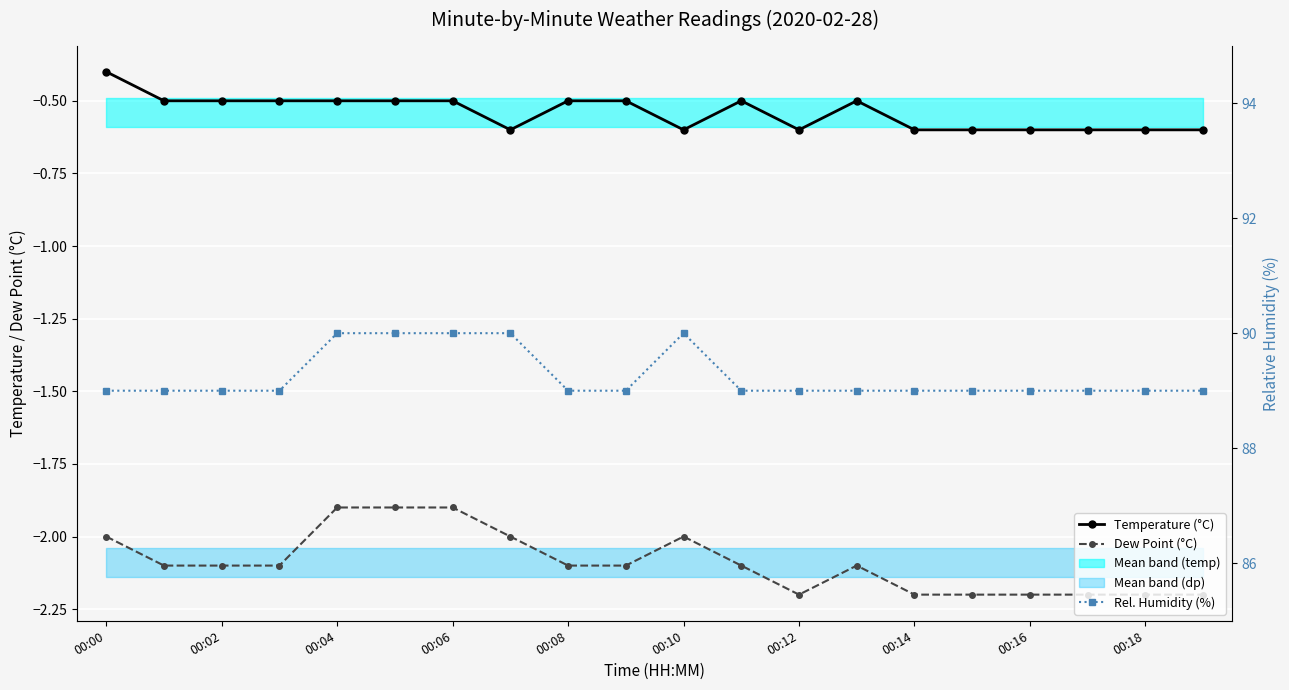

What is the highest value of the Temperature (°C) series?

-0.4